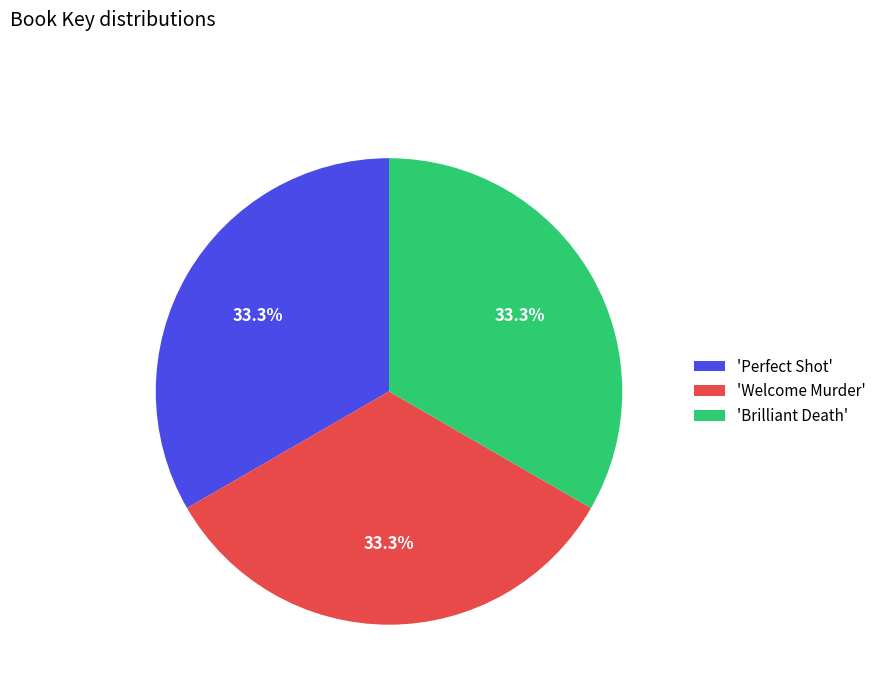

Combined, do 'Welcome Murder' and 'Perfect Shot' account for over 50%?

Yes